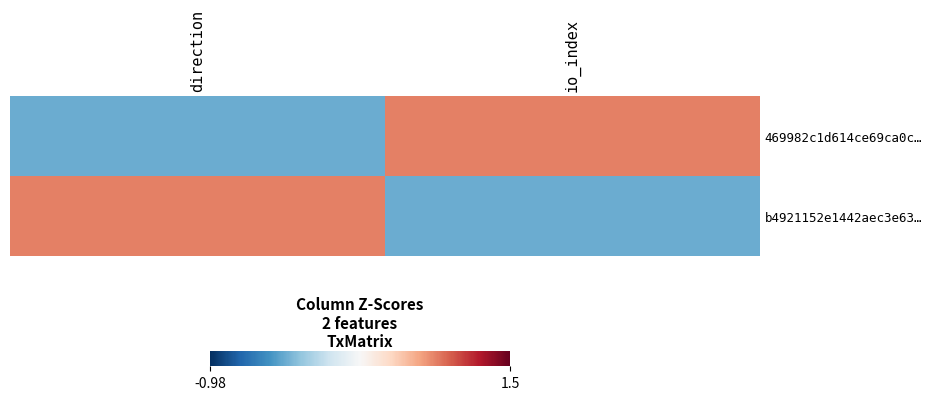

List the series in order of their peak value, highest first.

469982c1d614ce69ca0c…, b4921152e1442aec3e63…